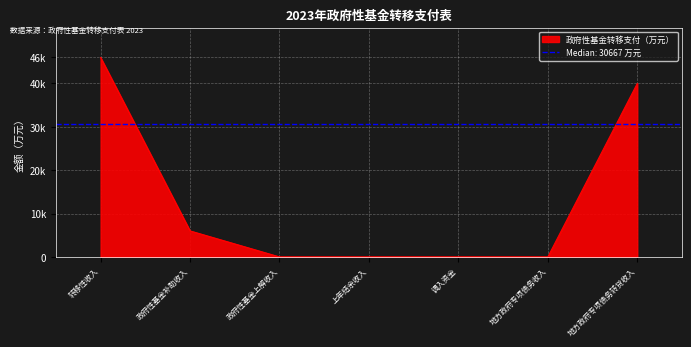

Count the number of categories in the chart.

7